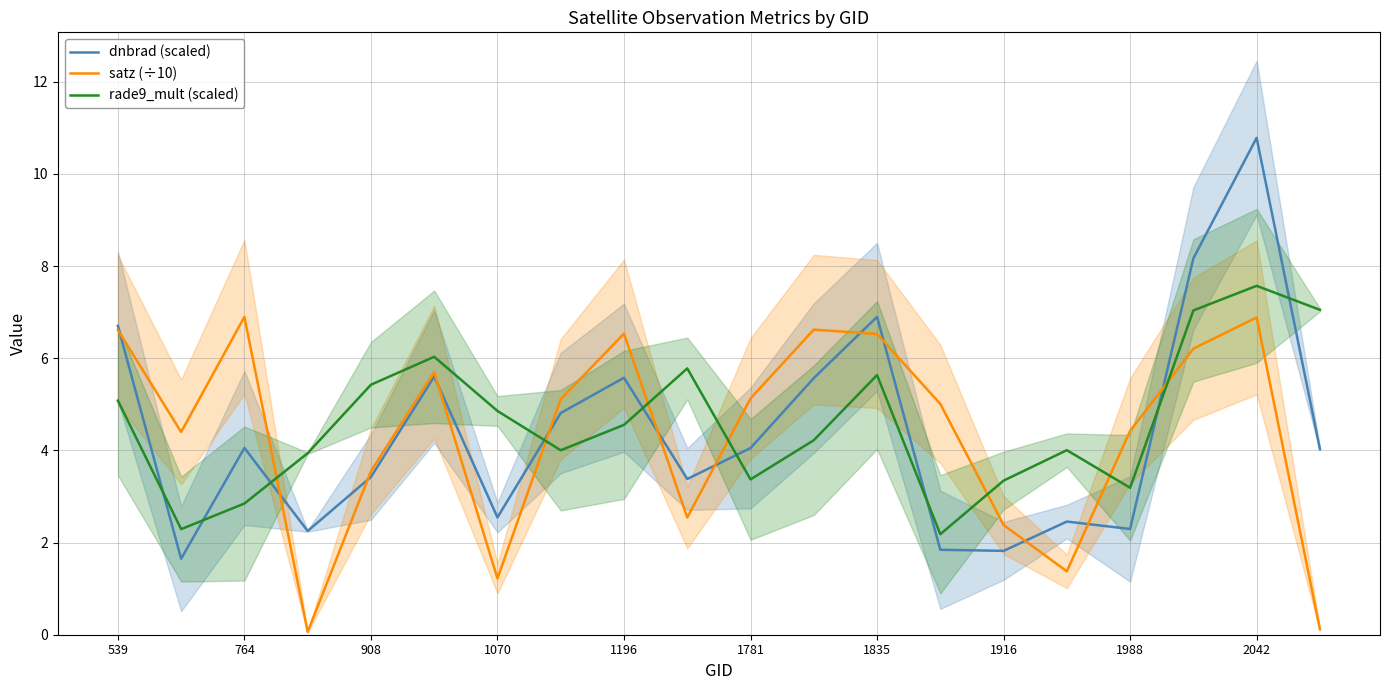

What is the sum of the dnbrad (scaled) values at 539 and 11?

12.3